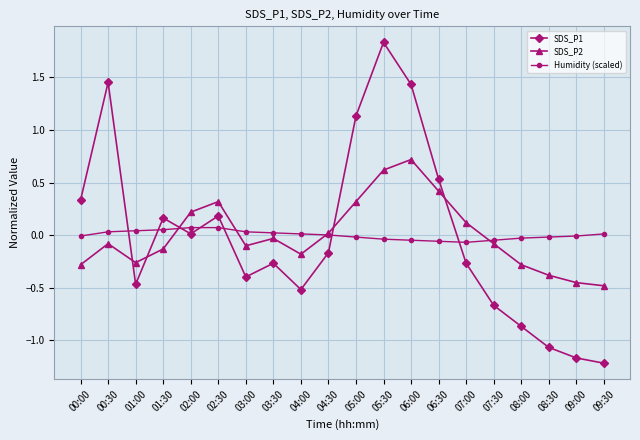

Is the value of SDS_P1 at 02:00 greater than the value of SDS_P2 at 03:00?

Yes